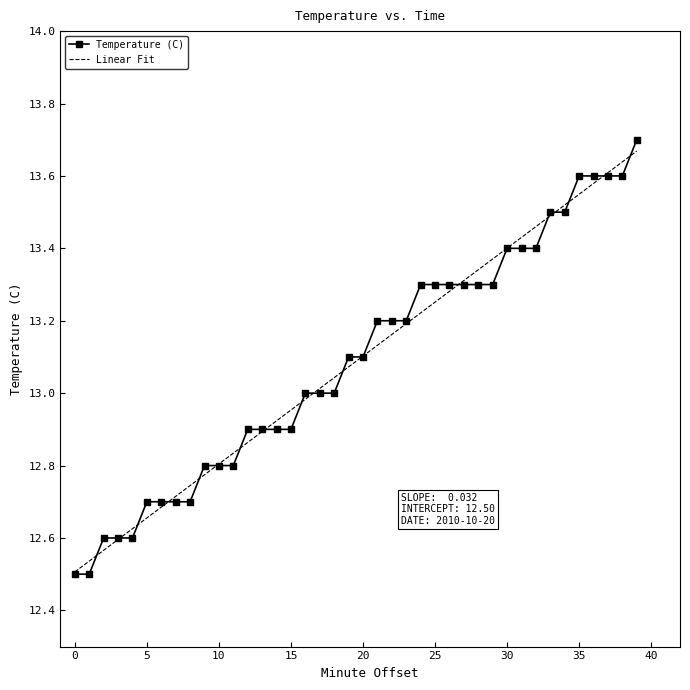

Which series has the widest spread of values?

Temperature (C)